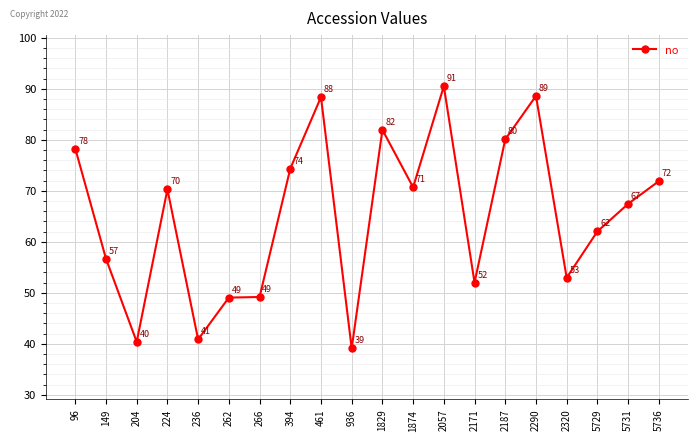

The value at 2187 is 132.0. True or false?

False